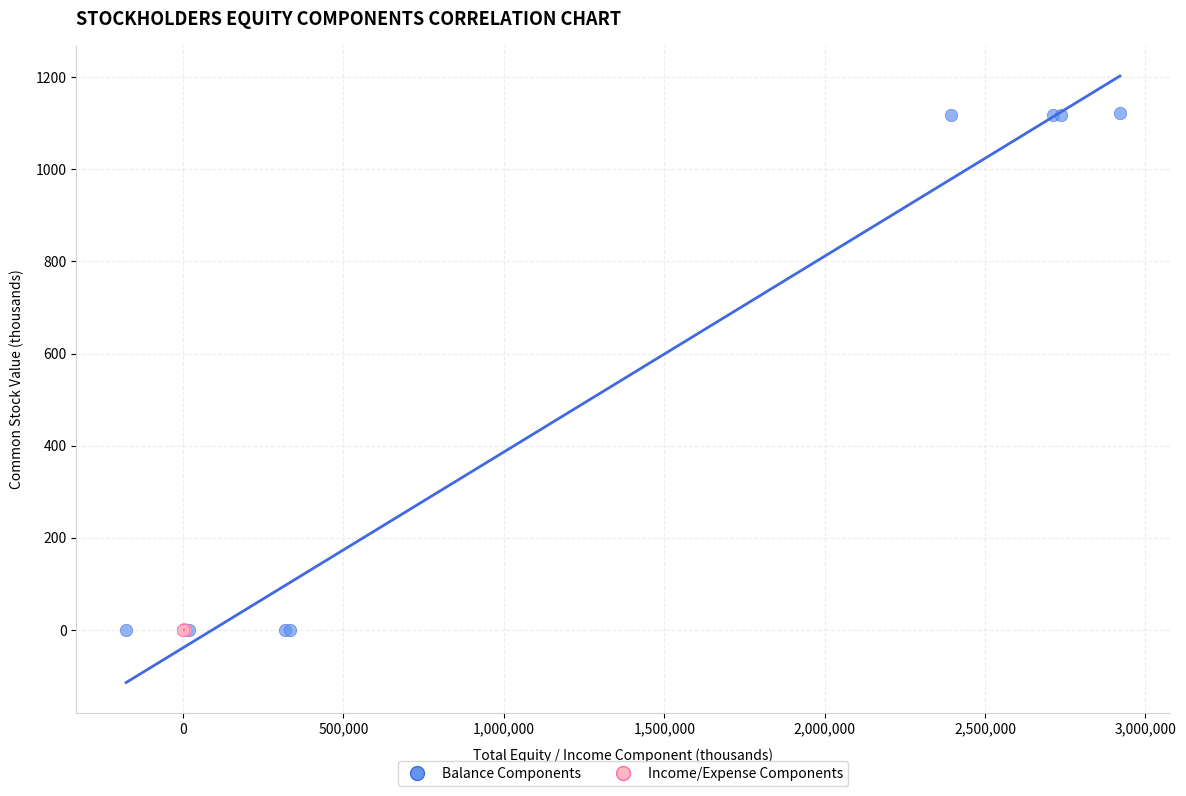

What are all the series names shown in the legend?

Balance Components, Income/Expense Components